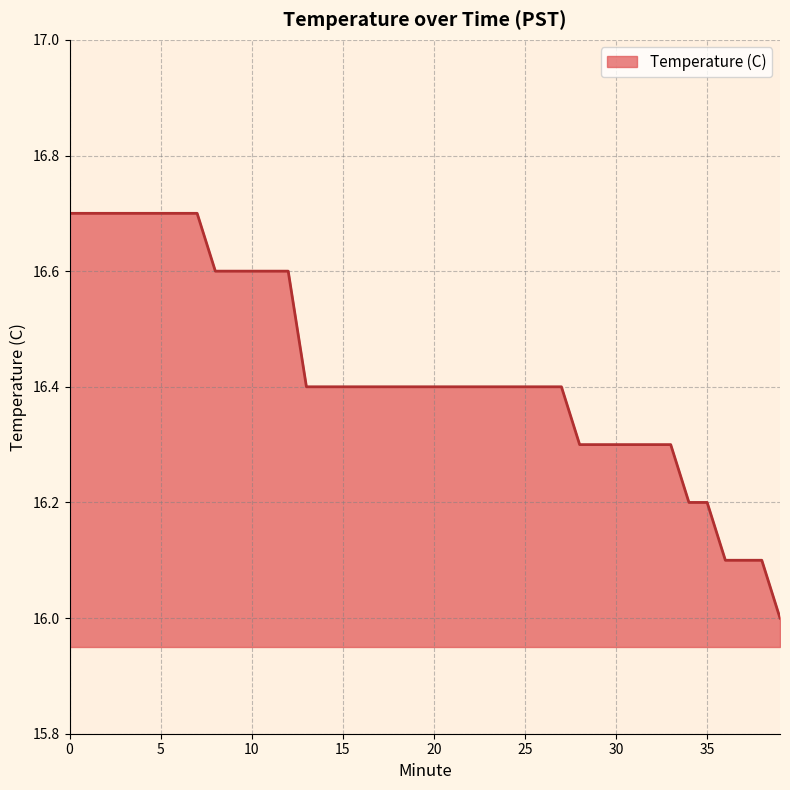

What is the minimum value shown in the chart?

16.0